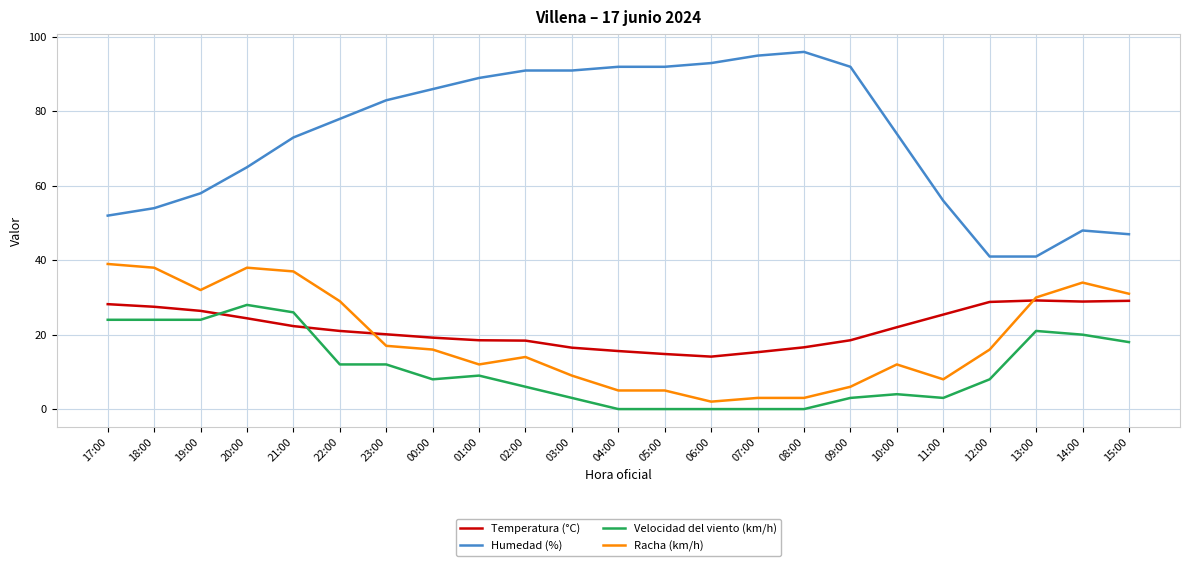

Is the value of Humedad (%) at 22:00 greater than the value of Racha (km/h) at 05:00?

Yes